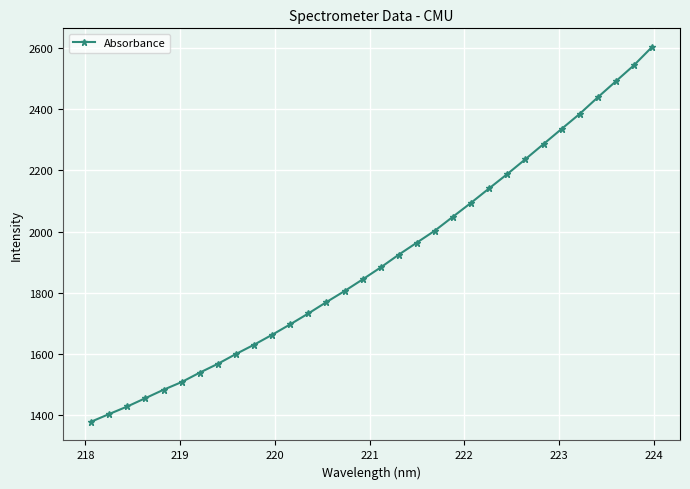

True or false: there are more than 2 points higher than both neighbors.

False